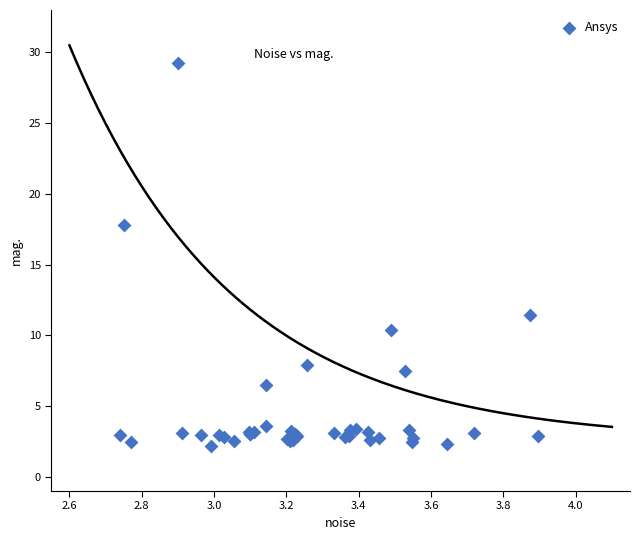

What Y value in the scatter plot is closest to 15?

17.8